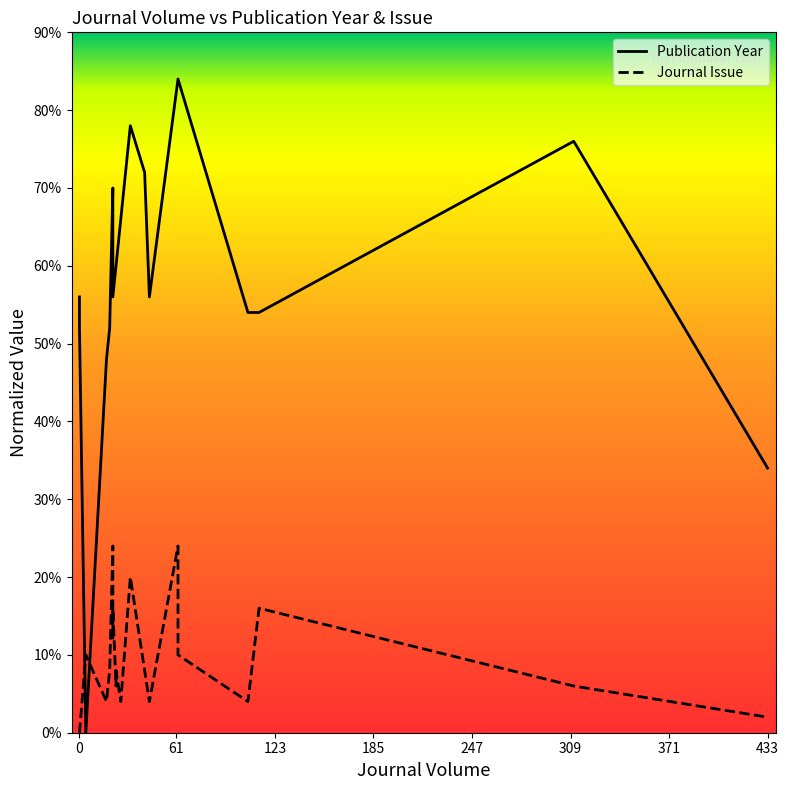

Which series has the largest total across all categories?

Publication Year